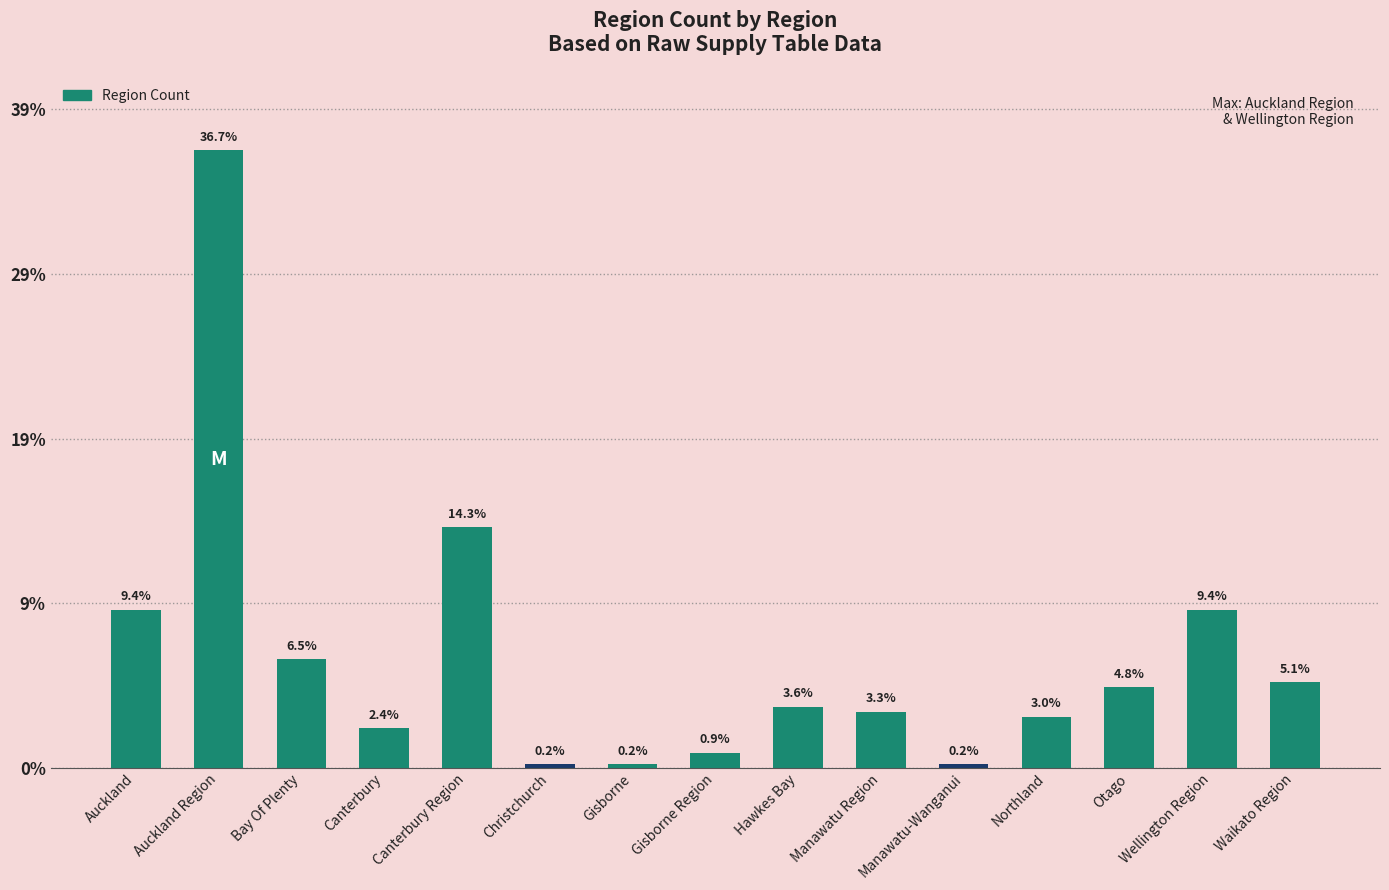

Are the bars horizontal?

No